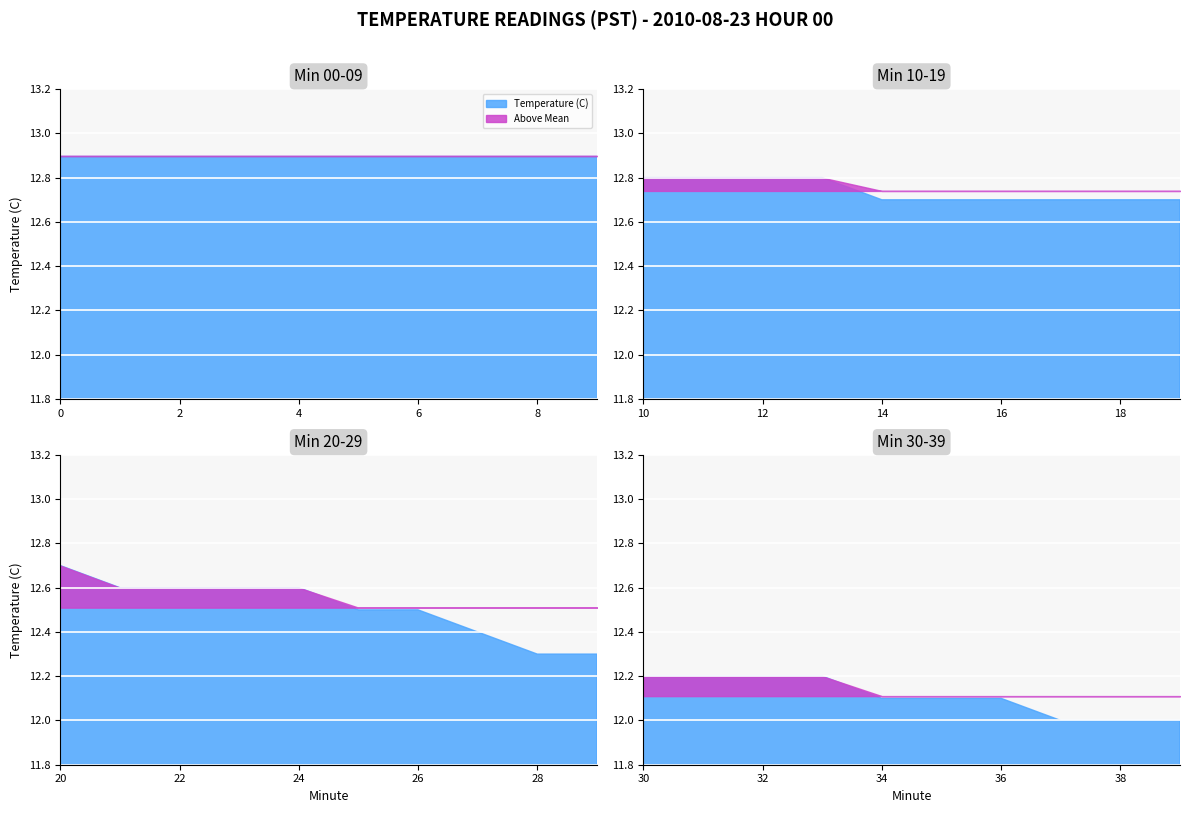

What is the sum of all Temperature (C) values?

502.6